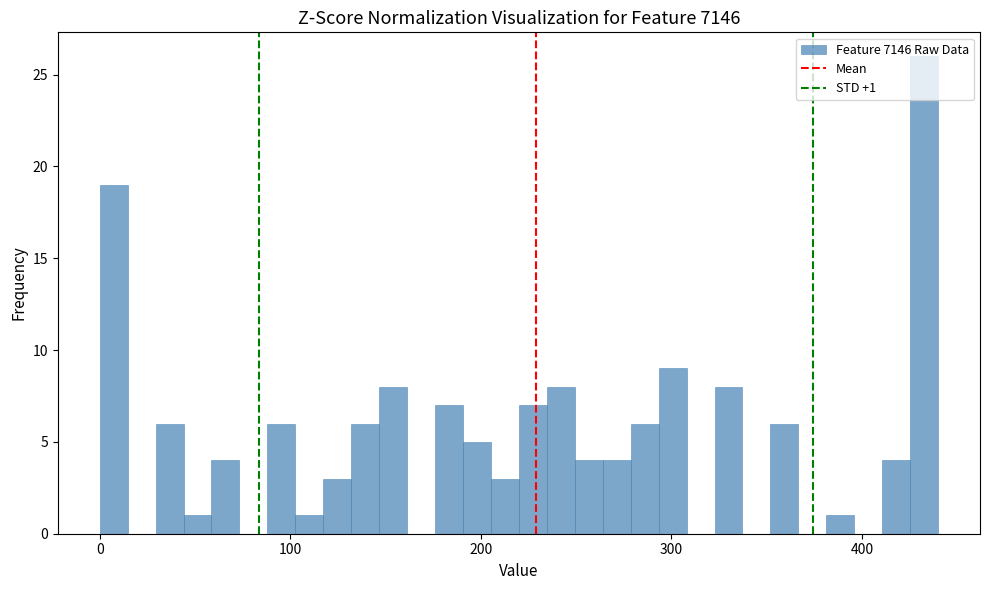

Read against the x-axis, roughly where is the centre of the tallest bar?

430